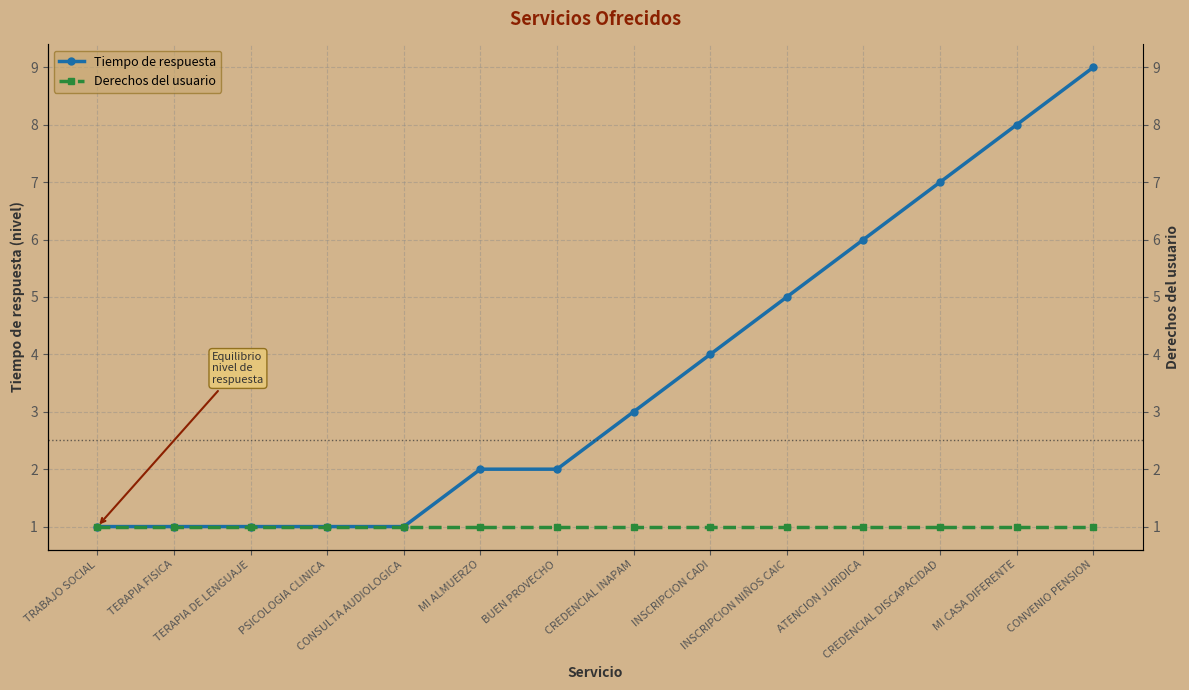

True or false: Tiempo de respuesta and Derechos del usuario cross at least once.

False